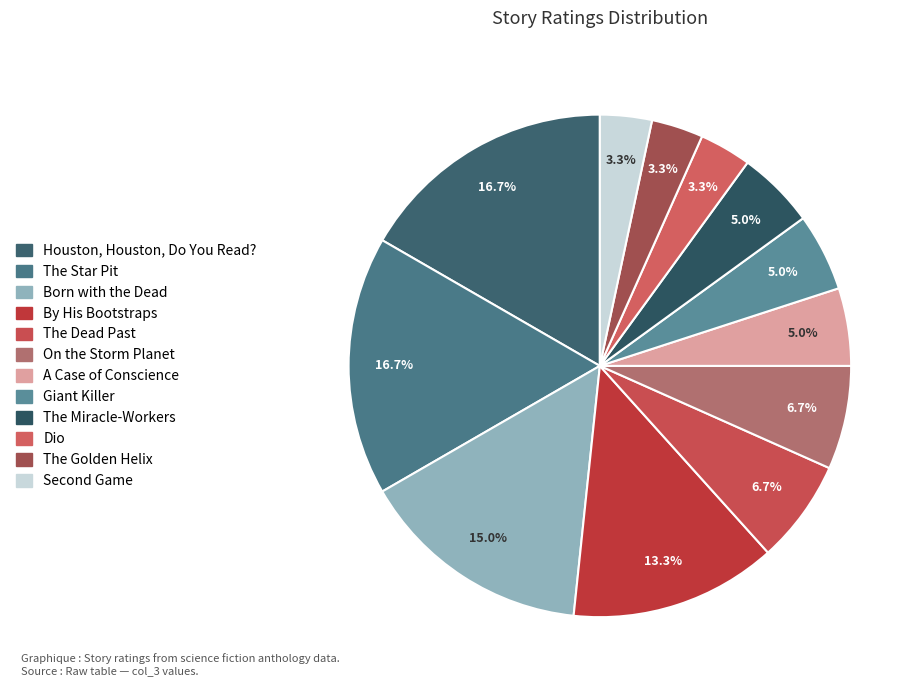

What is the change in value from Born with the Dead to Giant Killer?

-6